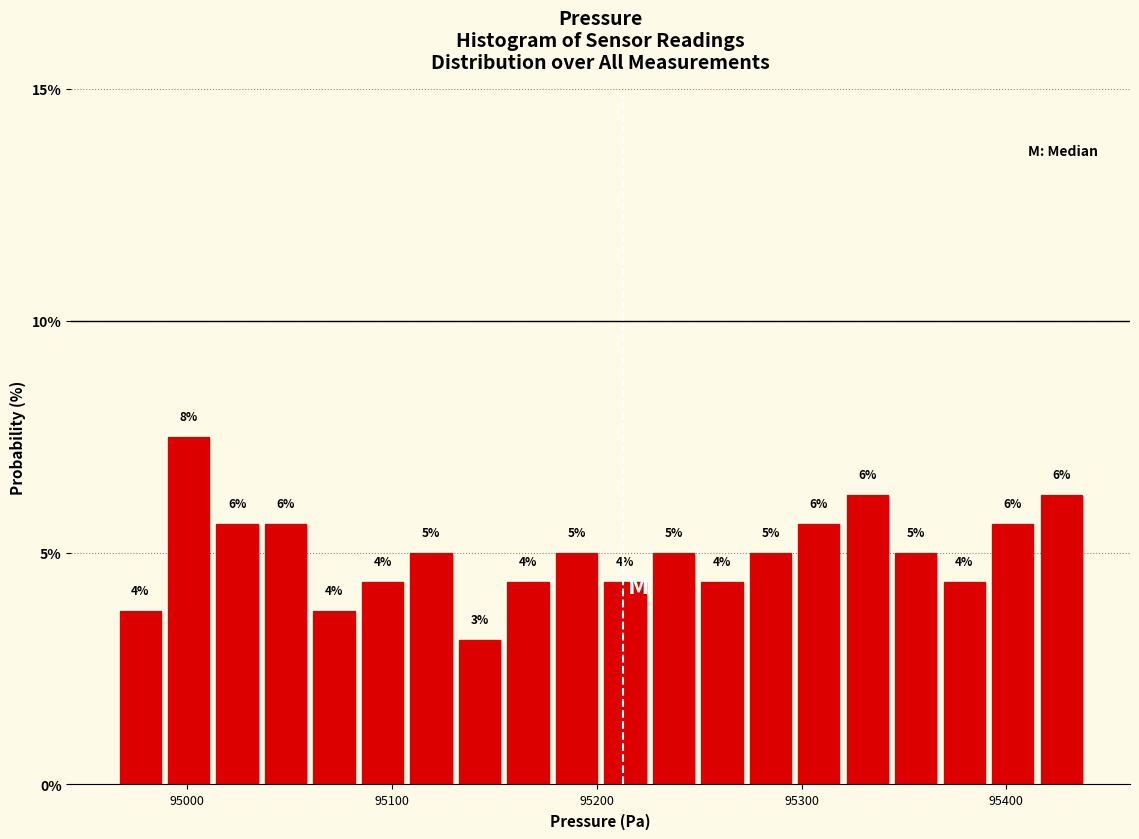

Around what value on the x-axis is the tallest bar? Give the approximate position of its centre, as read against the axis.

95000